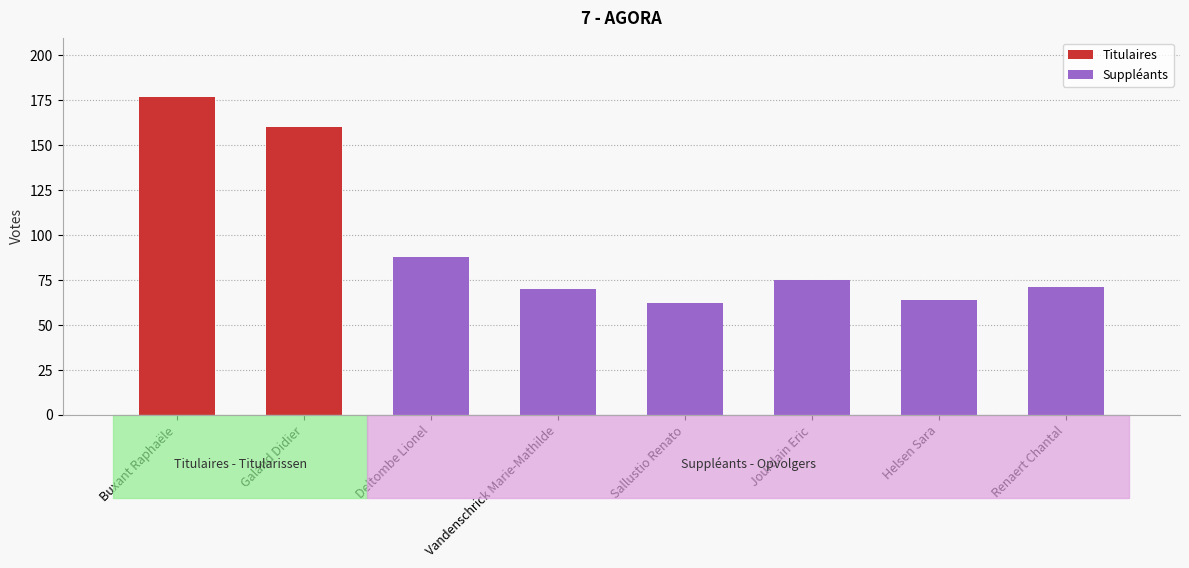

What is the sum of all Suppléants values?

430